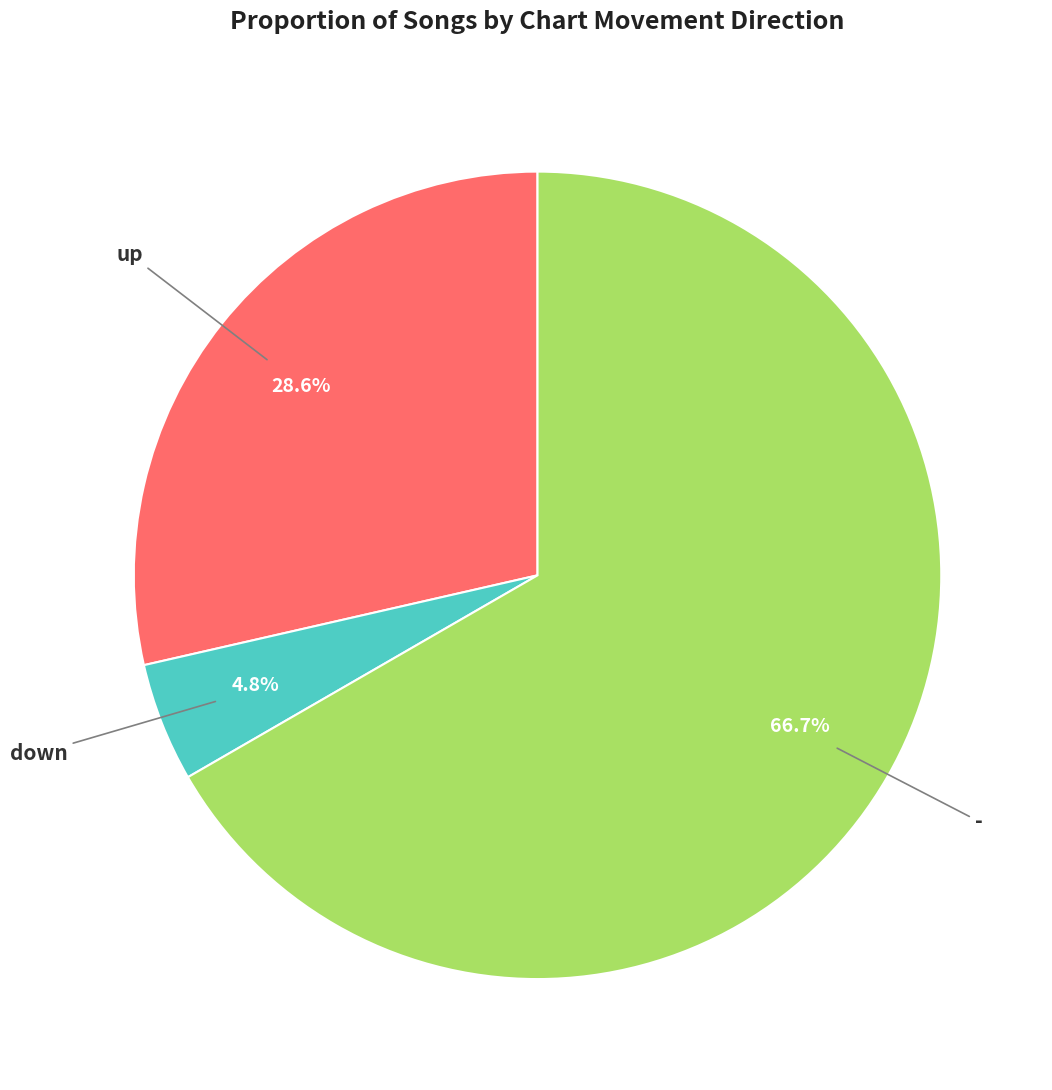

Does any single category account for the majority?

Yes